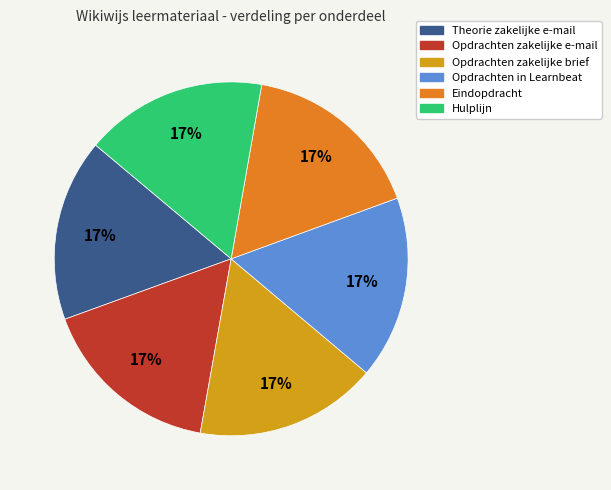

True or false: Hulplijn accounts for 2% of the total.

False